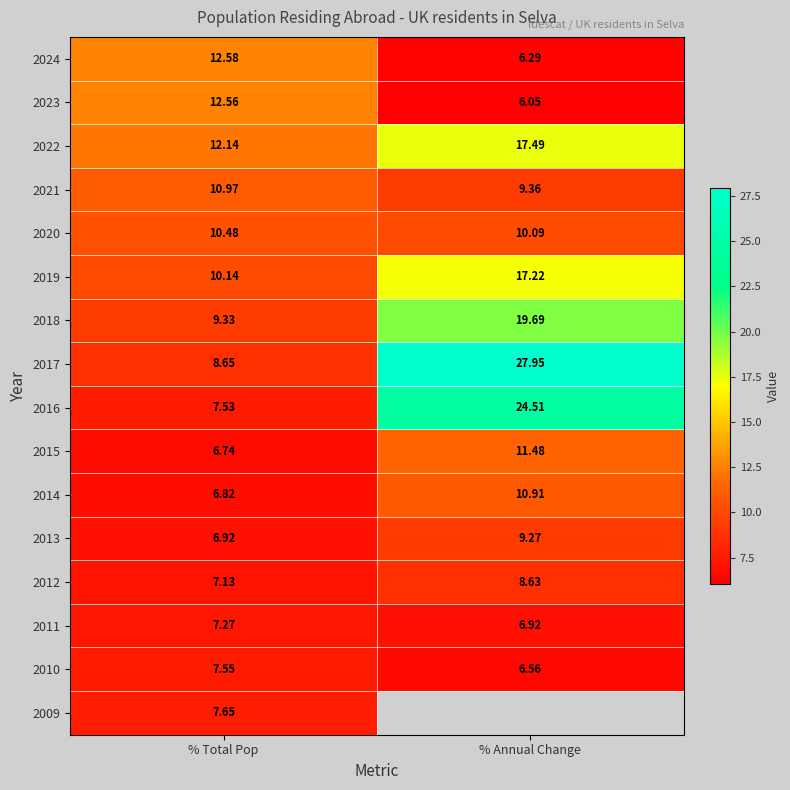

What is the sum of all 2016 values?

32.0